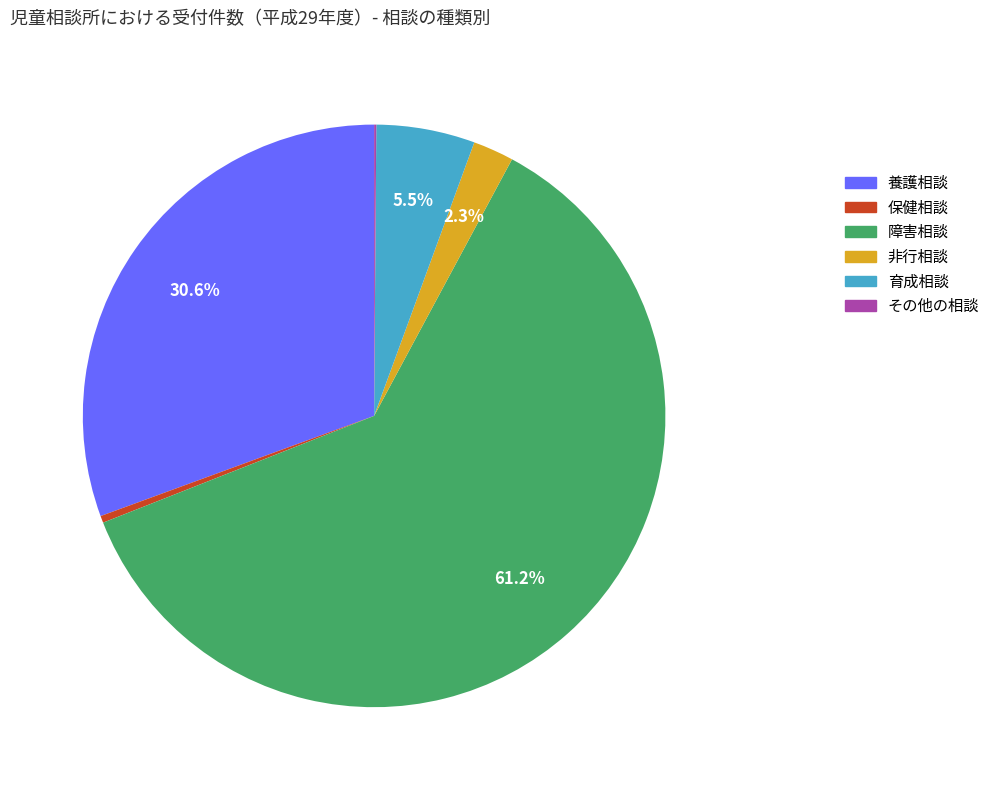

To the nearest percent, what is the difference between the largest and smallest slice percentages?

61%